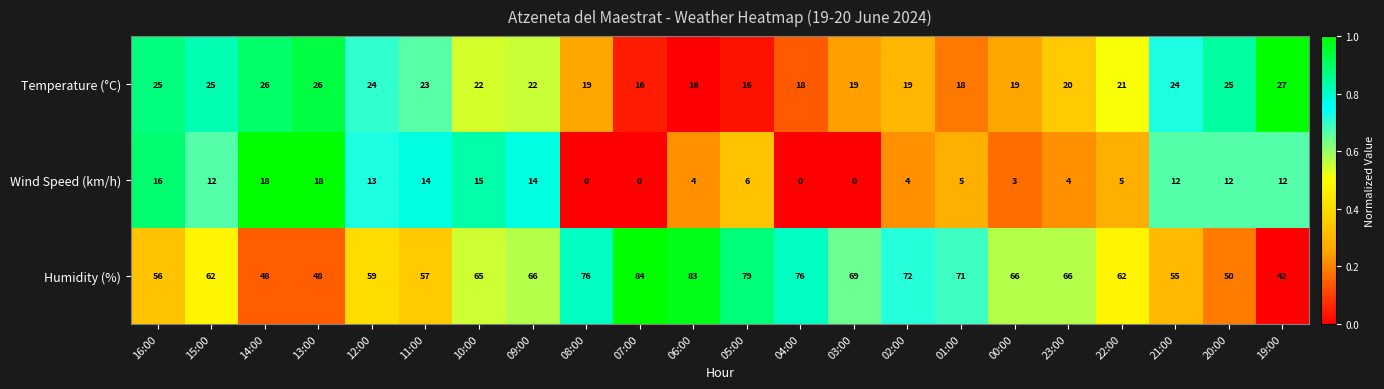

What is the sum of all Humidity (%) values?

1412